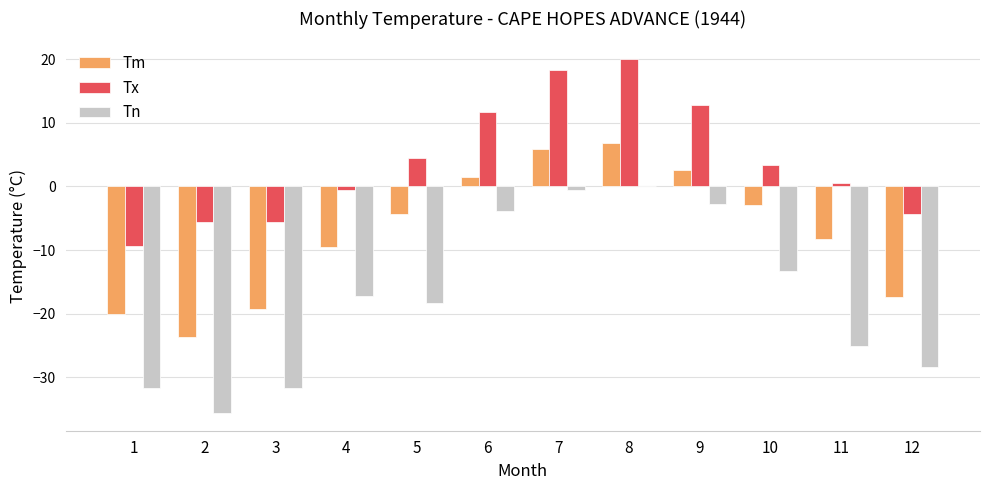

Which category has the highest value in the Tx series?

8